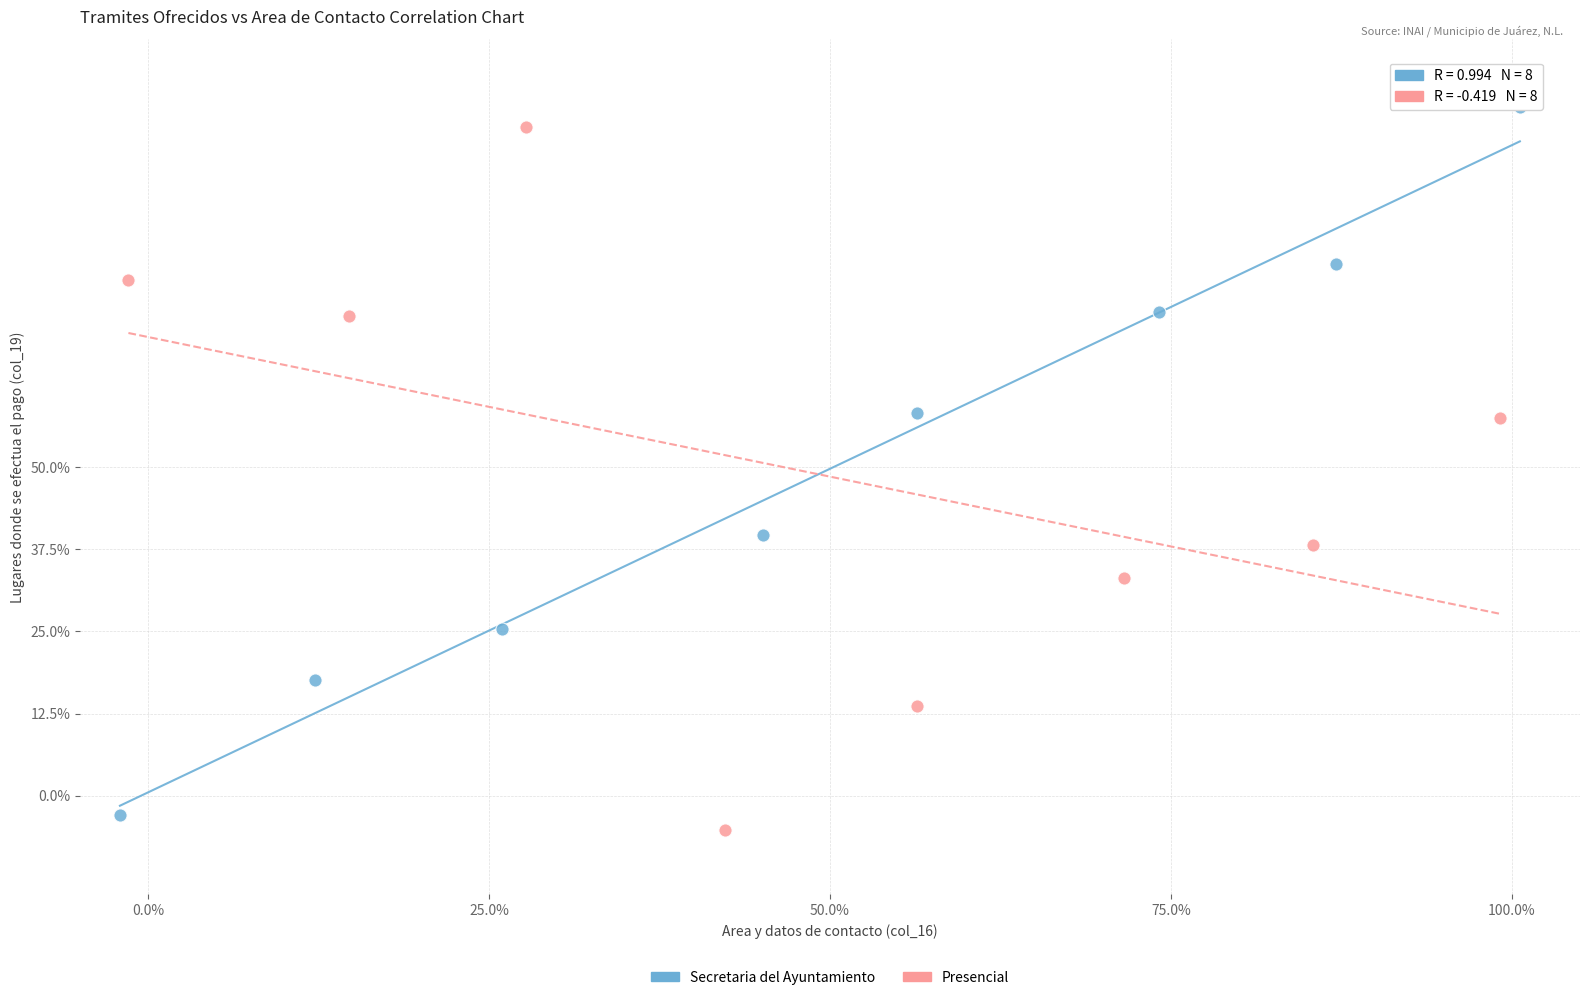

Which series reaches the minimum Y coordinate?

Presencial